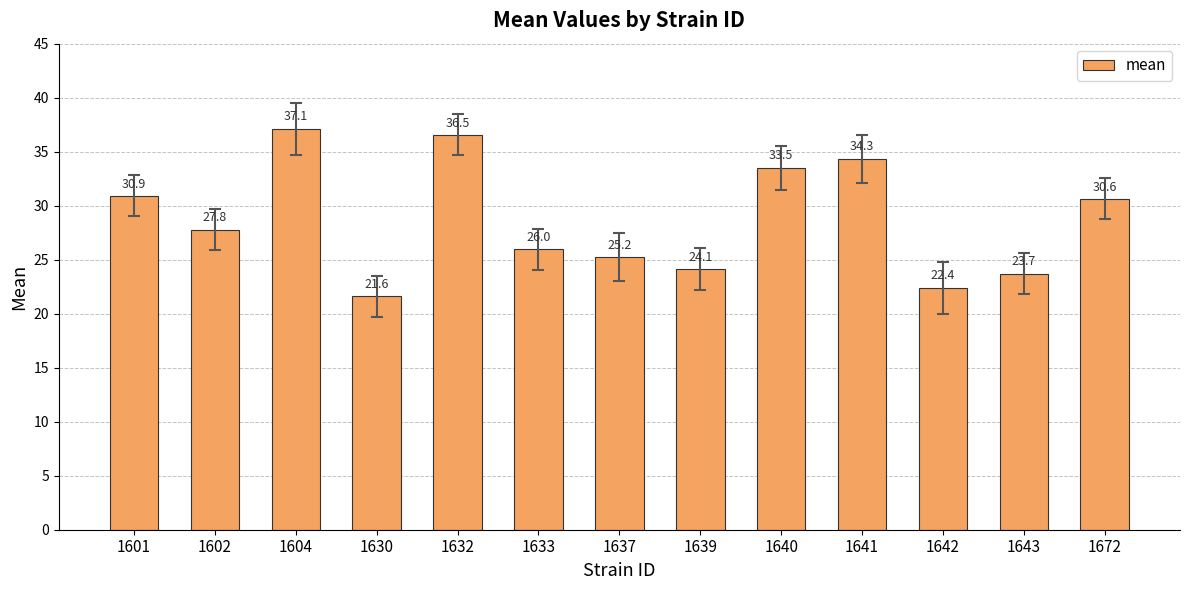

What is the sum of all values?

373.9